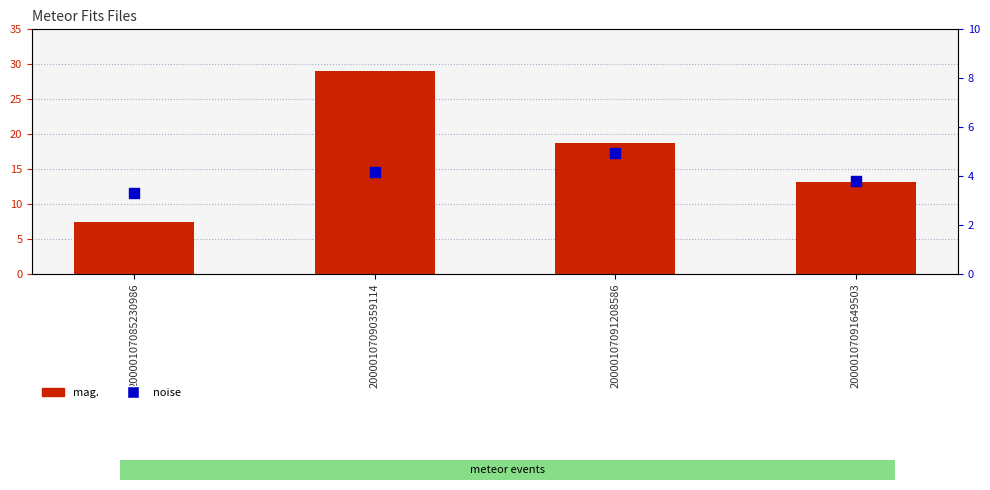

At how many categories does at least one series exceed 18?

2